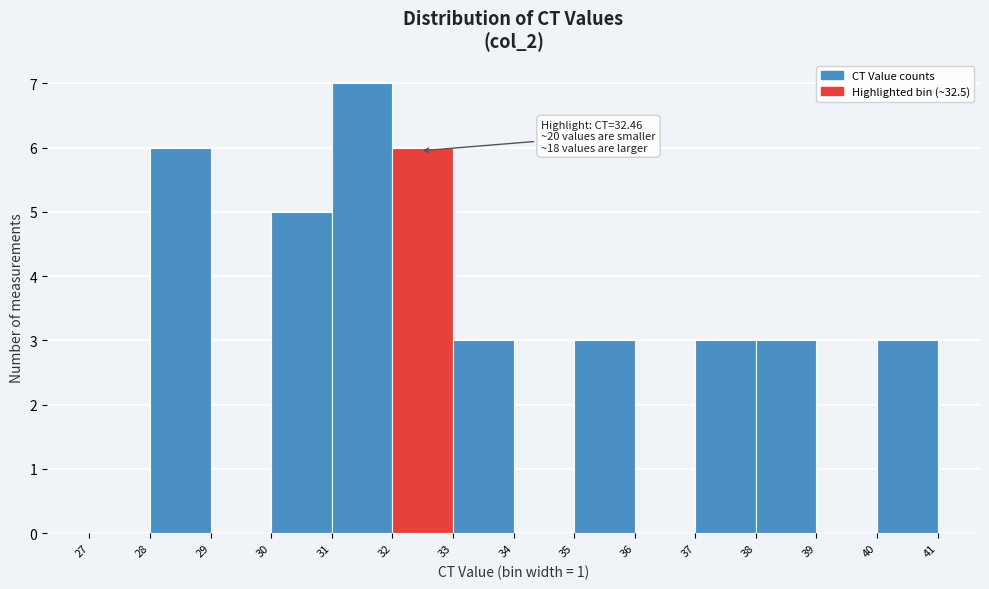

Over which range of the x-axis is the bar tallest?

31 to 32